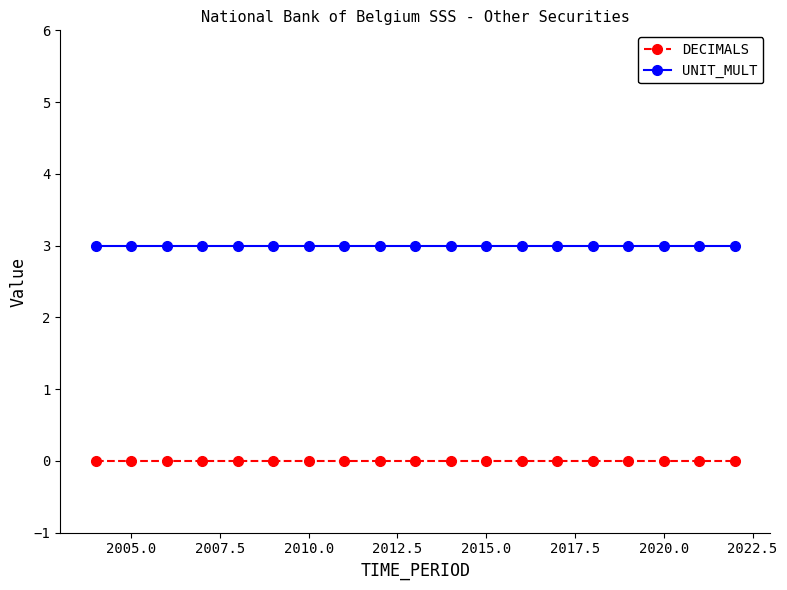

What is the average value of the UNIT_MULT series?

3